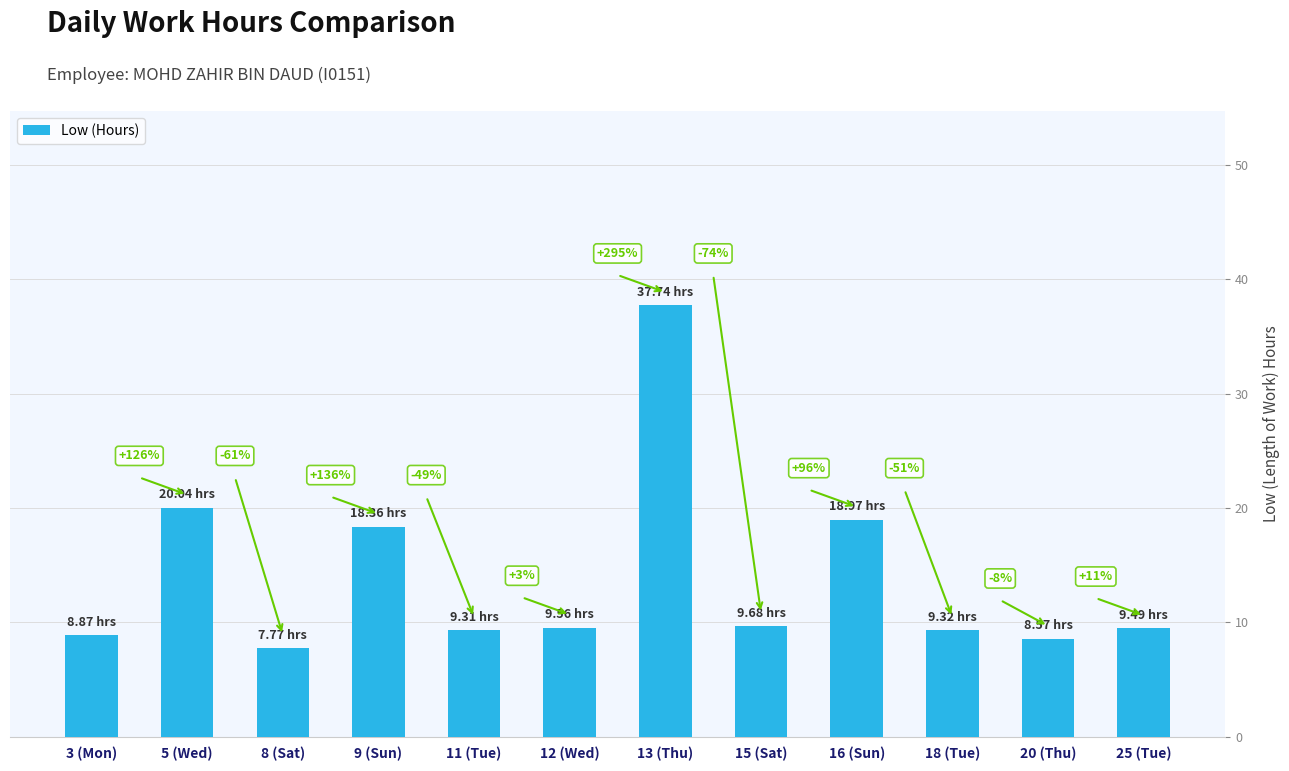

What is the sum of the values at 15 (Sat) and 25 (Tue)?

19.2